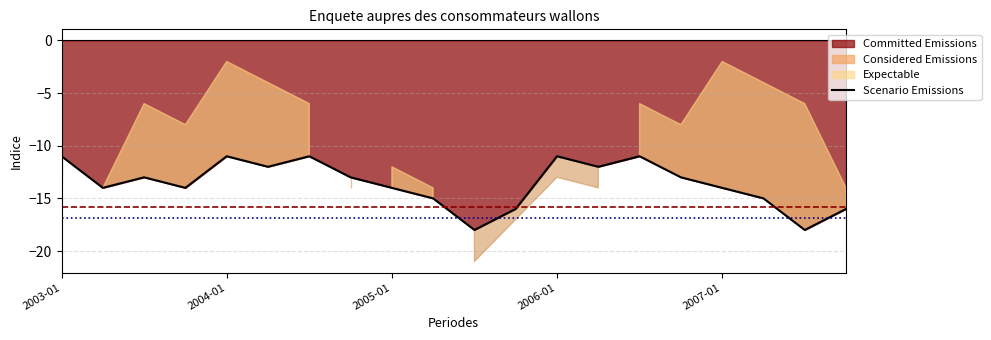

Does the chart have visible grid lines?

Yes